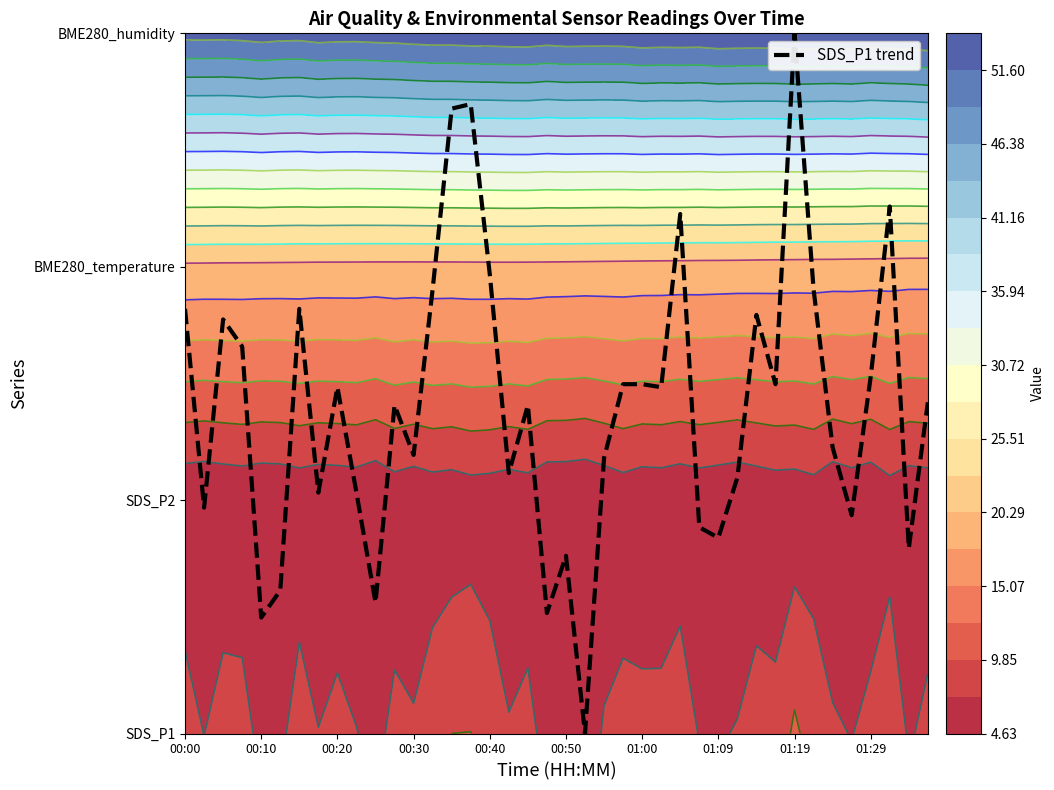

Rank the categories by value from highest to lowest.

32, 15, 14, 37, 26, 16, 13, 33, 00:00, 01:00, 30, 00:20, 00:30, 36, 23, 24, 31, 01:19, 25, 39, 11, 18, 34, 12, 22, 17, 29, 01:09, 01:29, 00:10, 35, 27, 28, 38, 20, 00:50, 10, 19, 00:40, 21